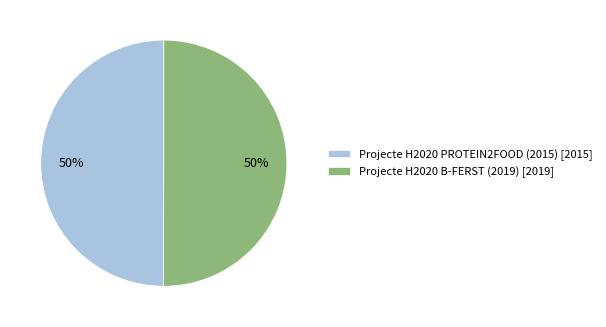

Is it true that Projecte H2020 PROTEIN2FOOD (2015) [2015] is 59% of the pie?

False